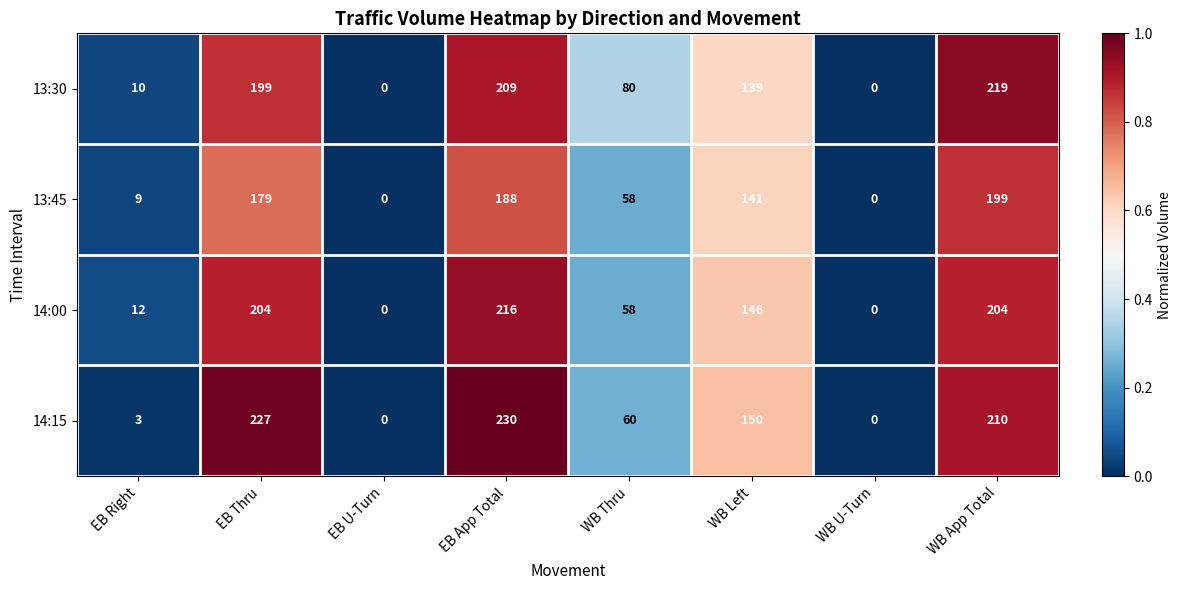

At which category is the sum across all series the highest?

EB App Total